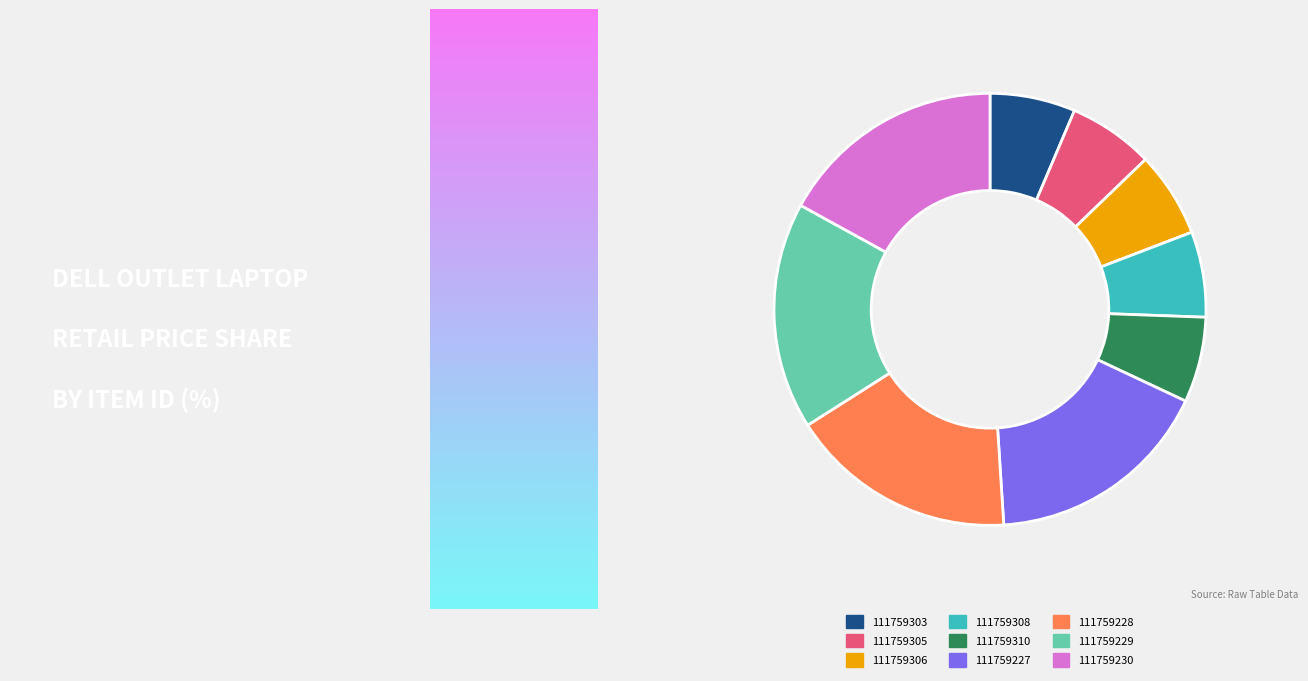

Which has a higher value, 111759230 or 111759310?

111759230